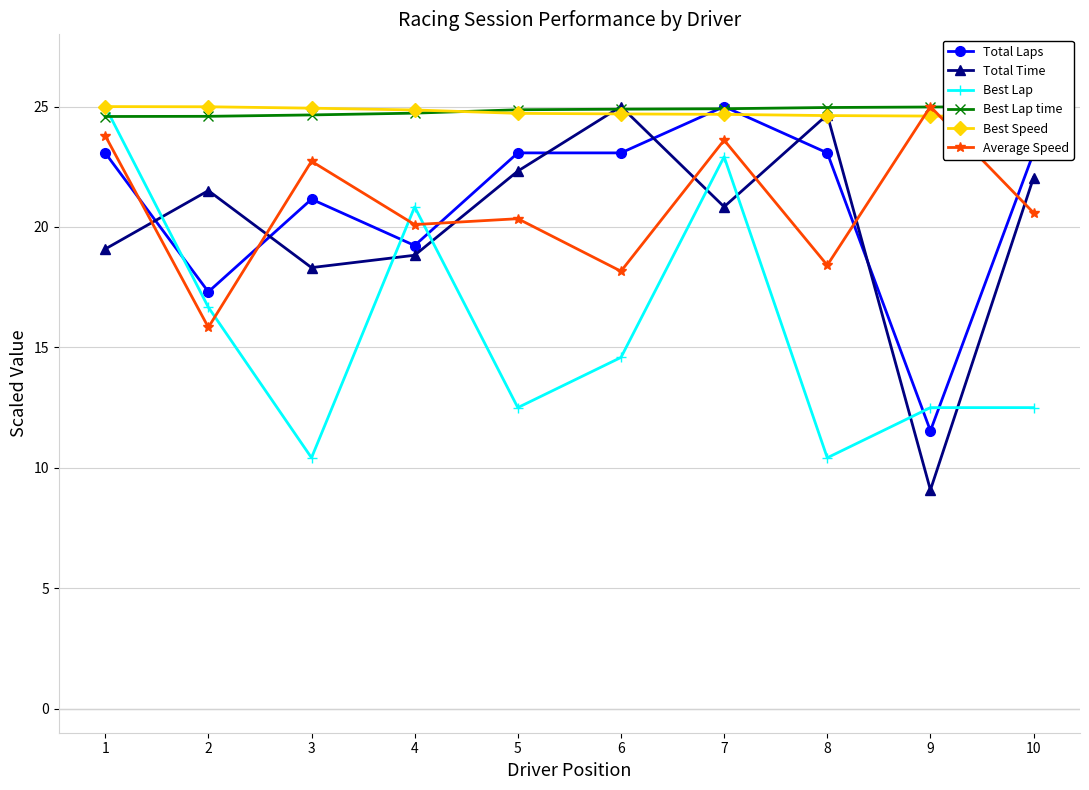

At which category is the sum across all series the highest?

7